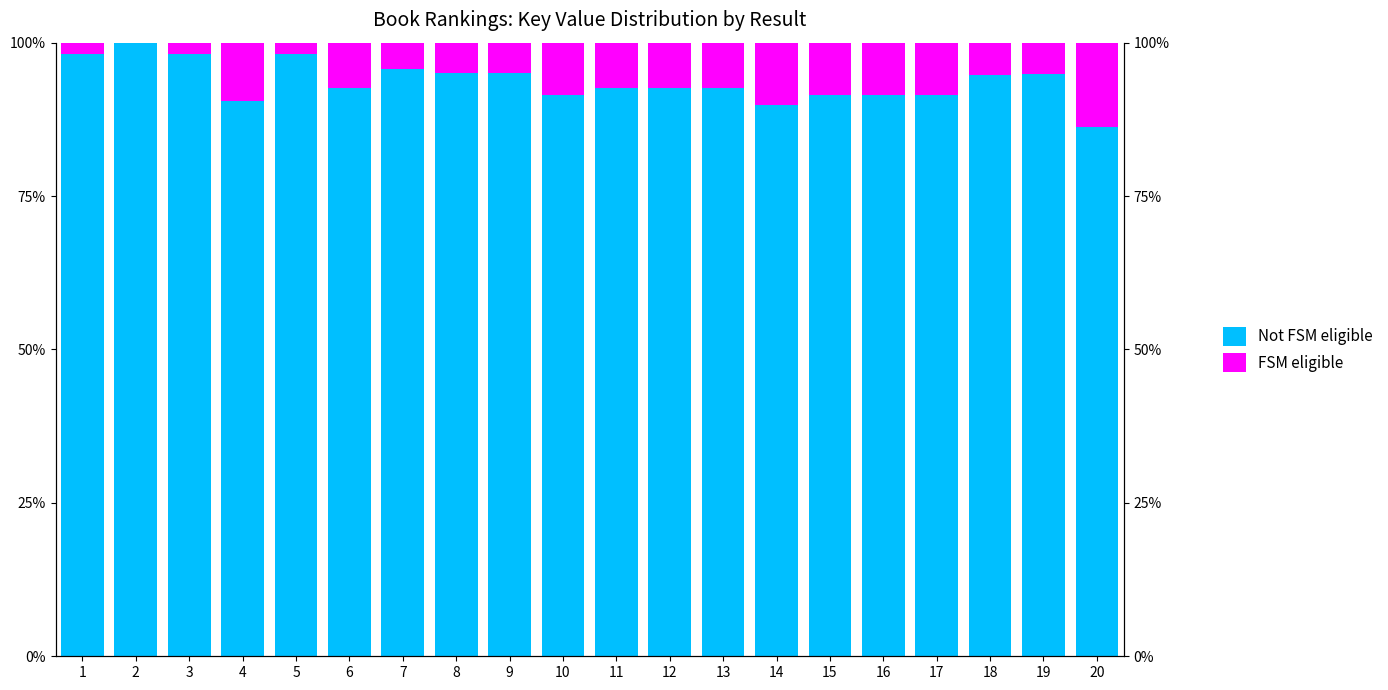

The FSM eligible series shows 10.1 at 14. True or false?

True